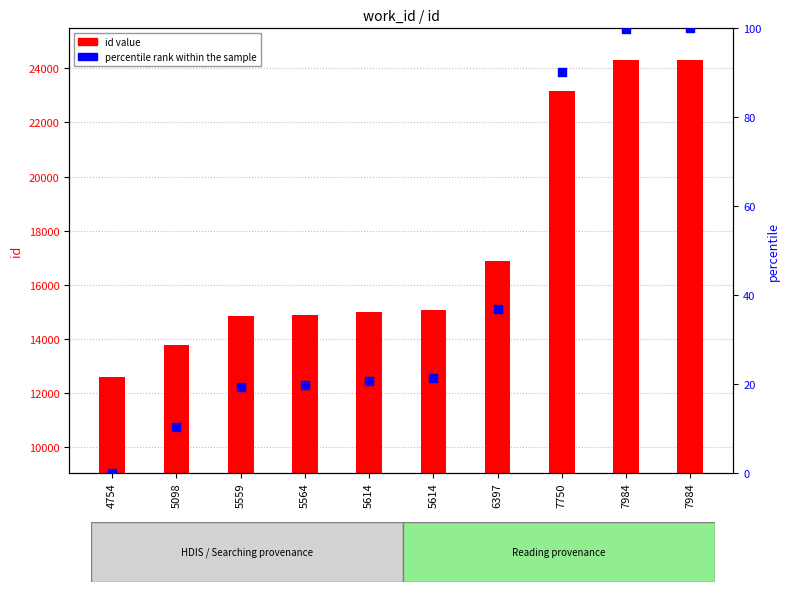

What is the total value across all series at 6397?

16922.7